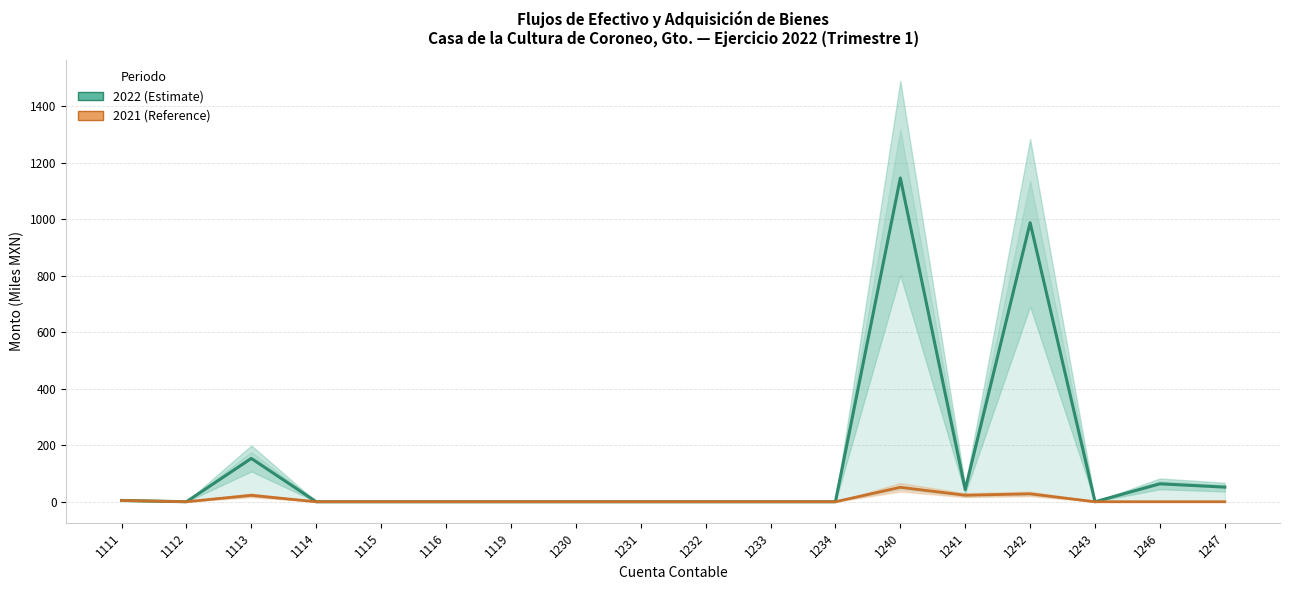

True or false: 2022 has a value of 63.4 at 1246.

True